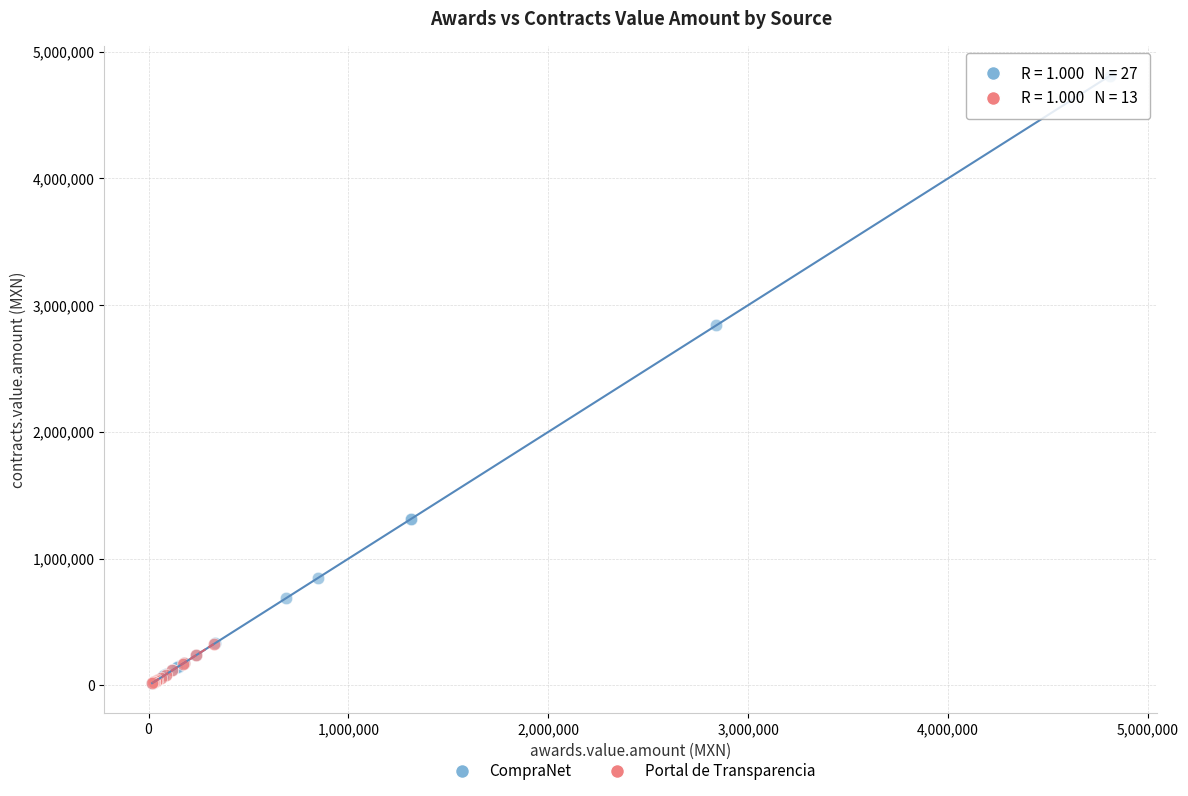

Which series has the widest spread of Y values?

CompraNet